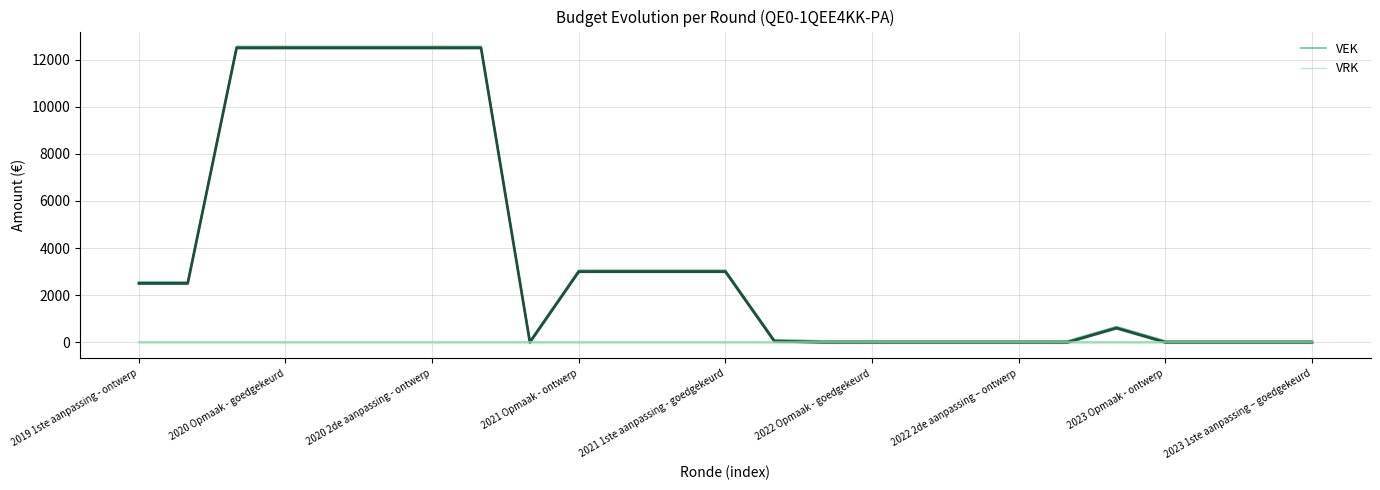

Rank the categories by VRK value from lowest to highest.

2019 1ste aanpassing - ontwerp, 2020 Opmaak - goedgekeurd, 2020 2de aanpassing - ontwerp, 2021 Opmaak - ontwerp, 2021 1ste aanpassing - goedgekeurd, 2022 Opmaak - goedgekeurd, 2022 2de aanpassing – ontwerp, 2023 Opmaak - ontwerp, 2023 1ste aanpassing – goedgekeurd, 9, 10, 11, 12, 13, 14, 15, 16, 17, 18, 19, 20, 21, 22, 23, 24